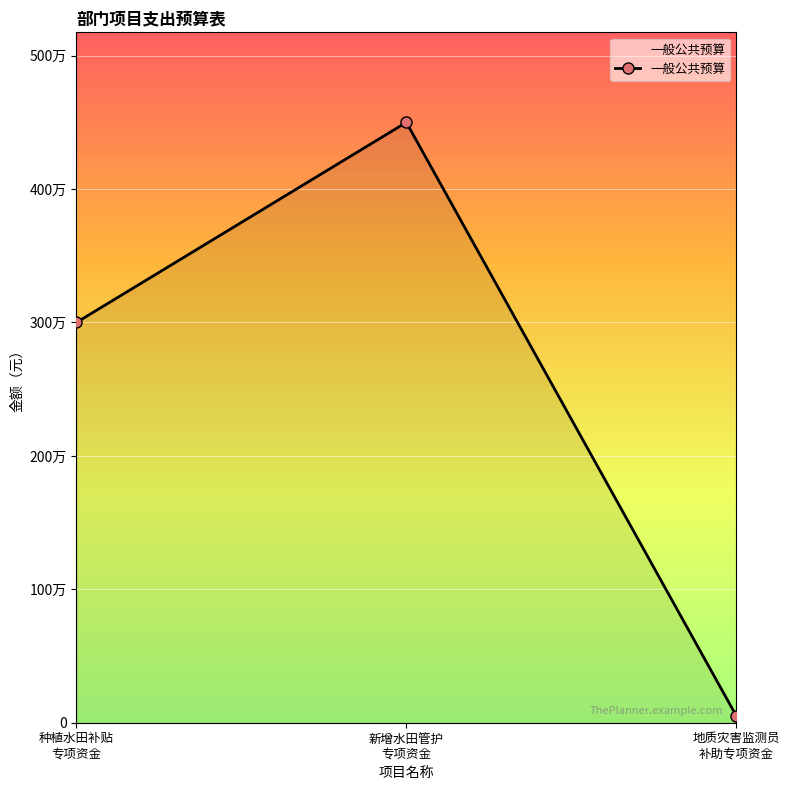

Reading right to left, extract all data points from this chart.

地质灾害监测员
补助专项资金=52000	新增水田管护
专项资金=4500000	种植水田补贴
专项资金=3000000